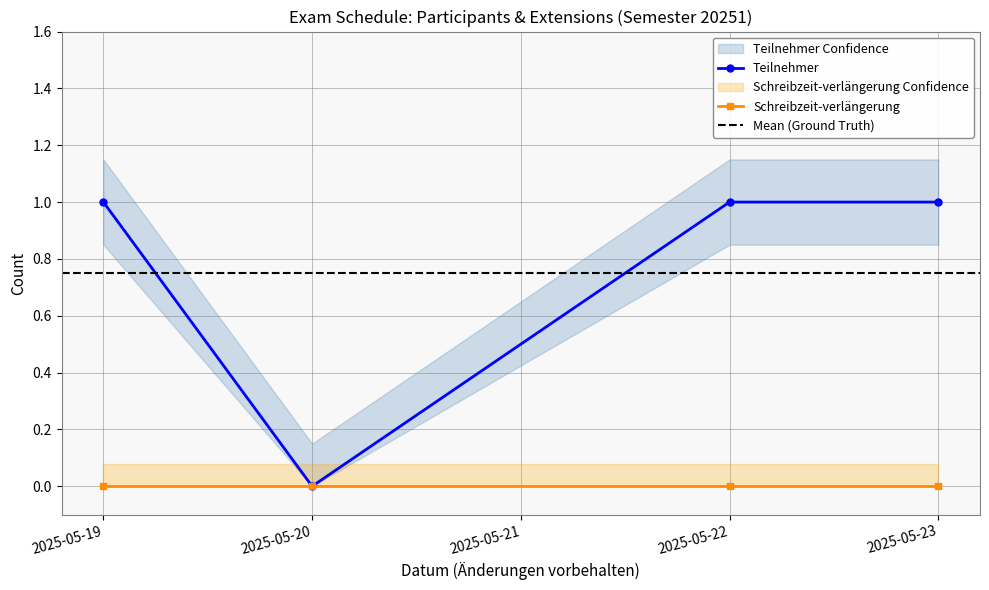

What is the value of the 4th point from the left?

1